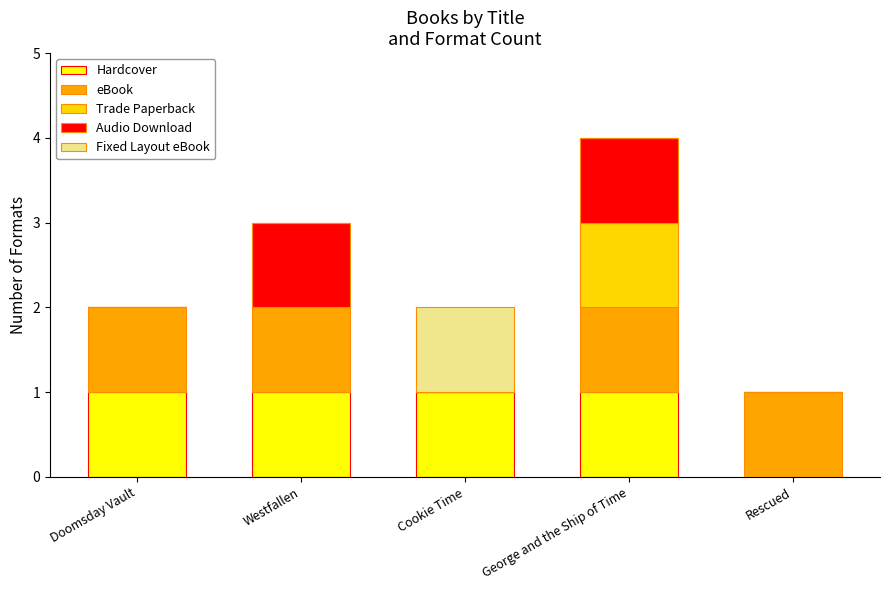

The value of Hardcover at Westfallen is 0. True or false?

False